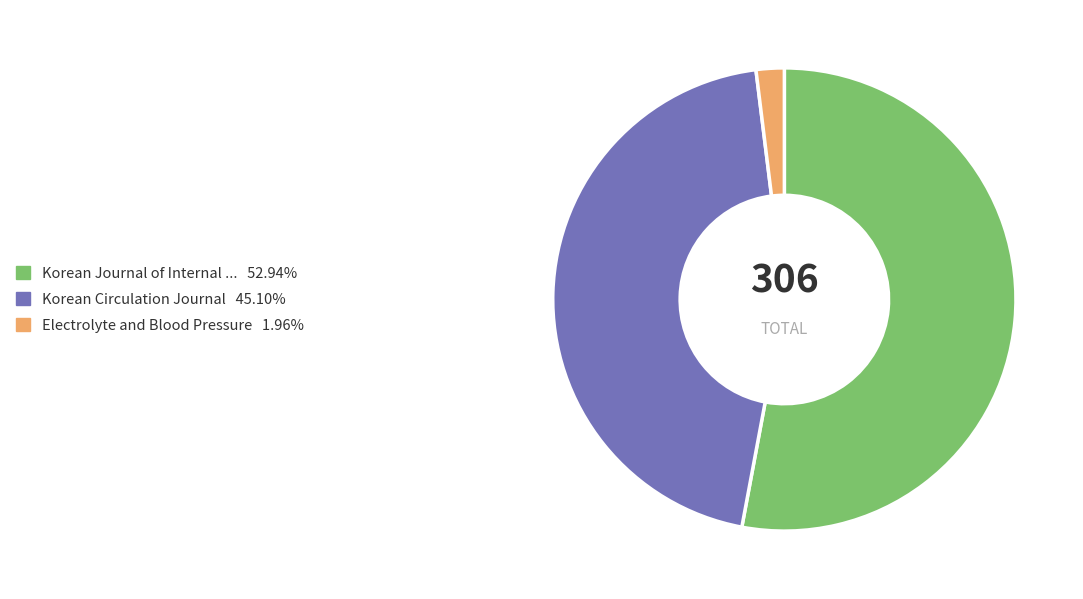

Does any single category account for the majority?

Yes